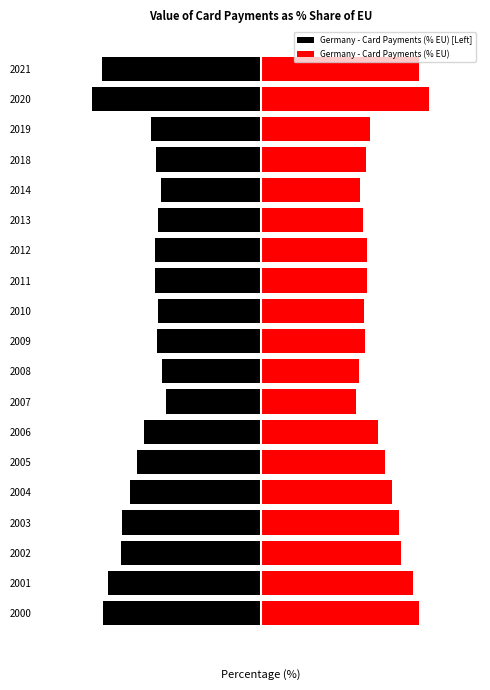

What is the value of the Germany - Card Payments (% EU) [Left] bar at the 17th from the left?

-10.1